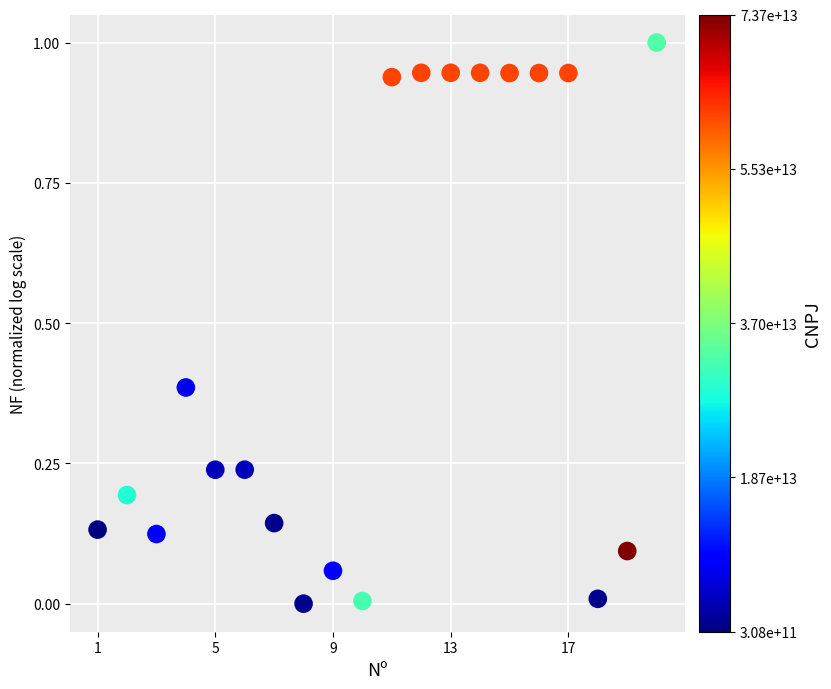

What is the range of Y values (max minus min)?

1.0